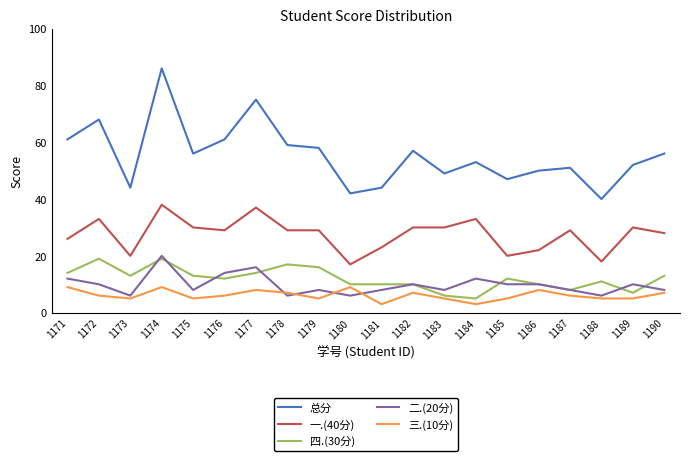

Which series has the largest total across all categories?

总分